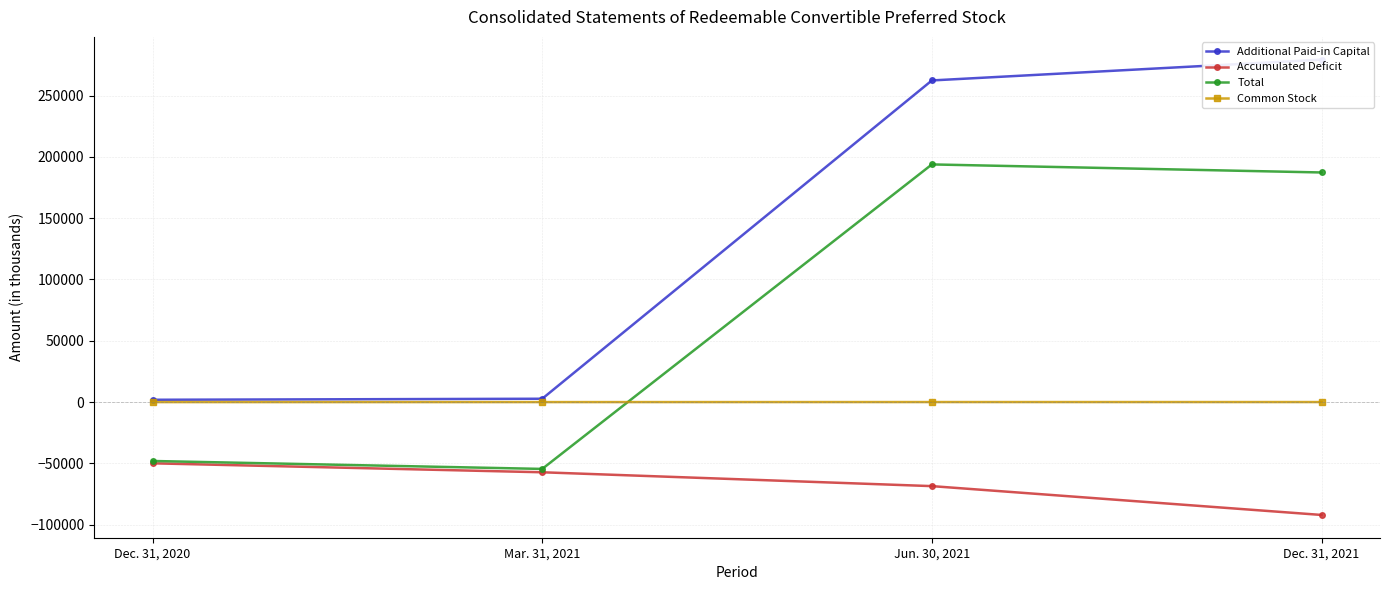

True or false: Common Stock and Additional Paid-in Capital cross at least once.

False